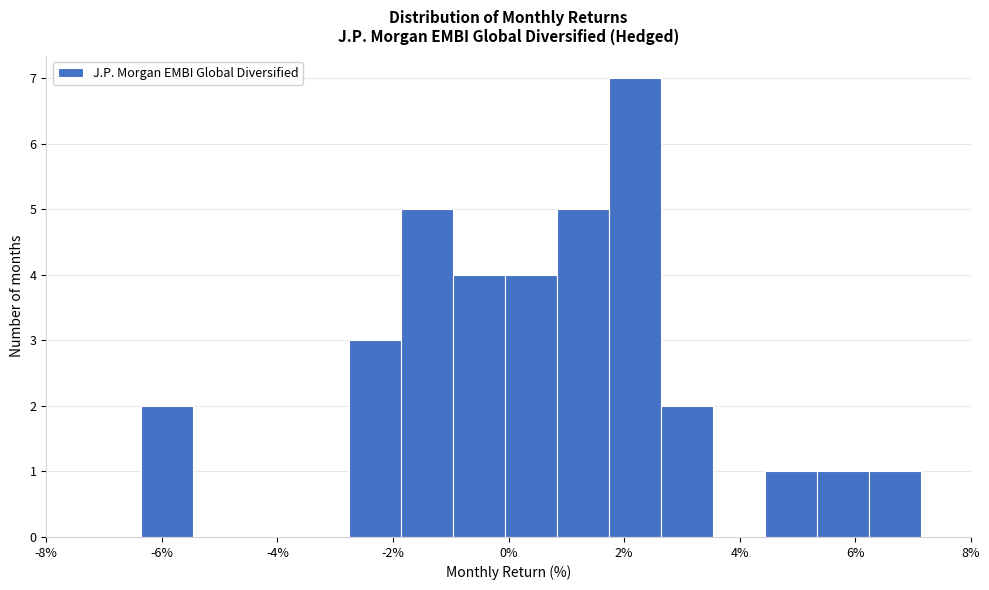

Reading left to right, list every bar in this chart as the range it spans on the x-axis followed by its height. Neither the bar edges nor the heights are printed on the chart, so give them approximately, as read against the axes.

-6.36 to -5.46: 2
-5.46 to -4.56: 0
-4.56 to -3.66: 0
-3.66 to -2.76: 0
-2.76 to -1.86: 3
-1.86 to -0.96: 5
-0.96 to -0.06: 4
-0.06 to 0.84: 4
0.84 to 1.74: 5
1.74 to 2.64: 7
2.64 to 3.54: 2
3.54 to 4.44: 0
4.44 to 5.34: 1
5.34 to 6.24: 1
6.24 to 7.14: 1